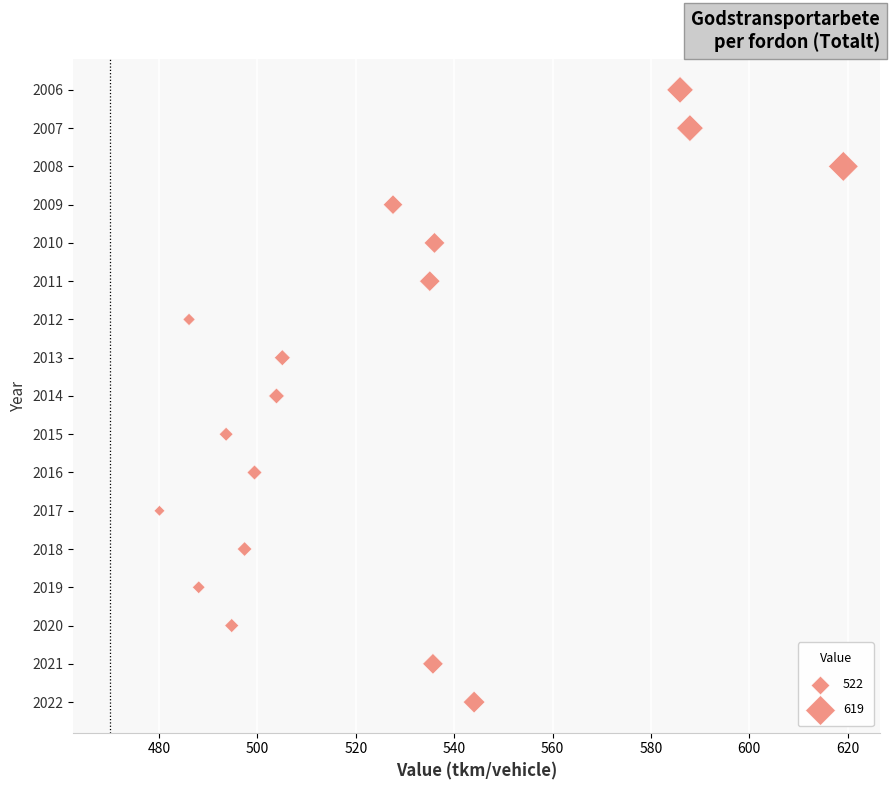

What is the range of Y values (max minus min)?

16